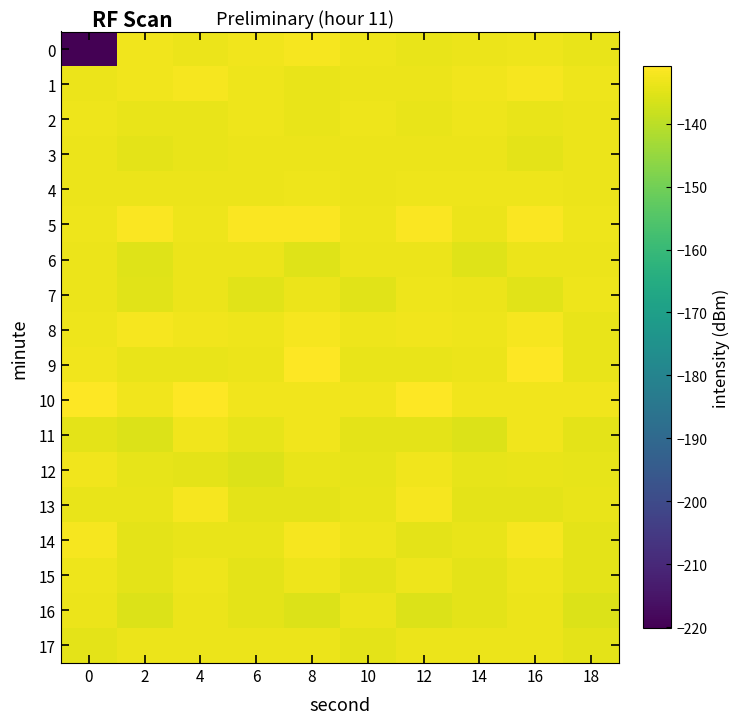

At 14, list the series in order from smallest to largest.

11, 6, 16, 15, 13, 12, 14, 5, 0, 7, 17, 9, 3, 4, 2, 8, 1, 10